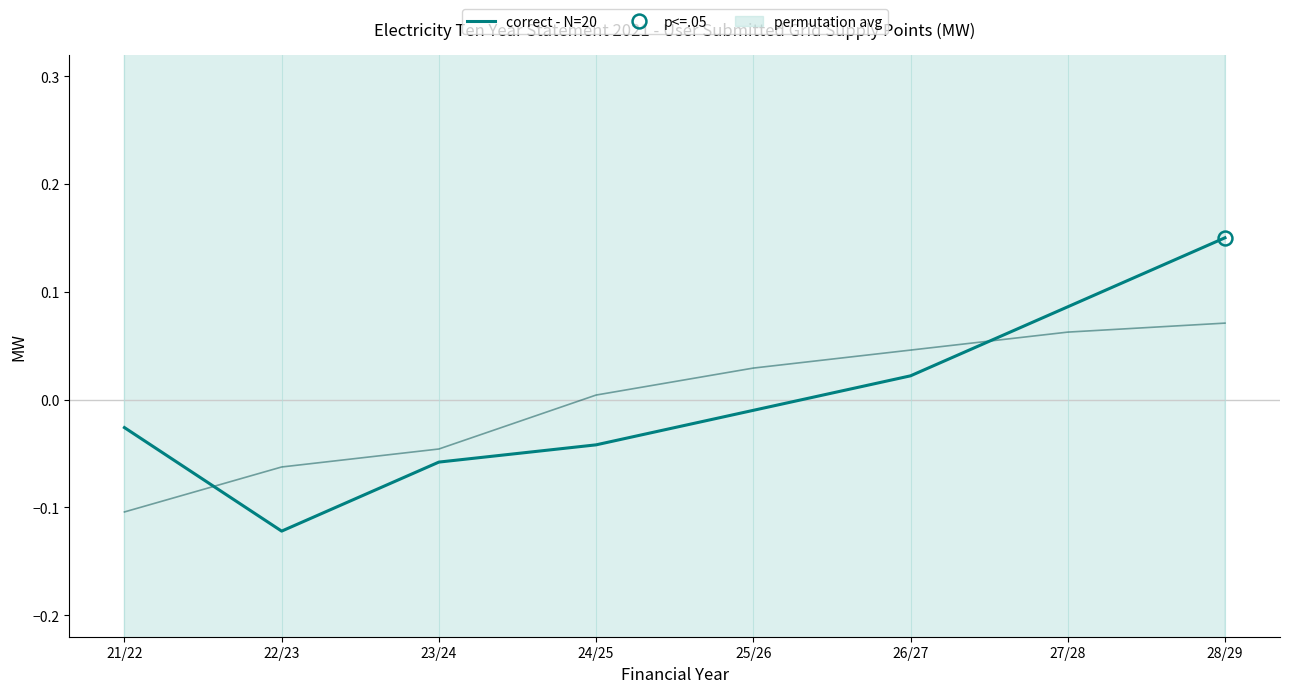

Is the value of correct - N=20 at 28/29 greater than the value of AXMI40_SEP at 26/27?

Yes